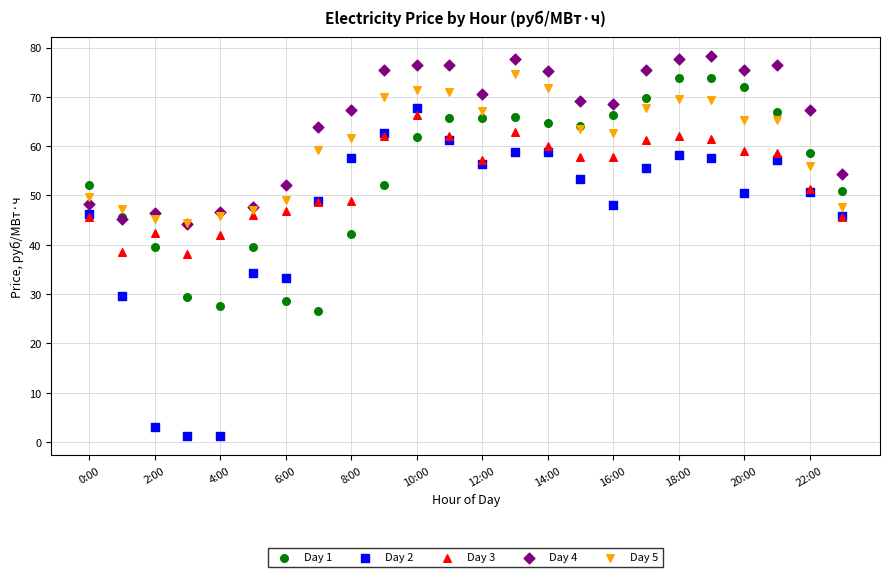

Which series contains the lowest Y value?

Day 2